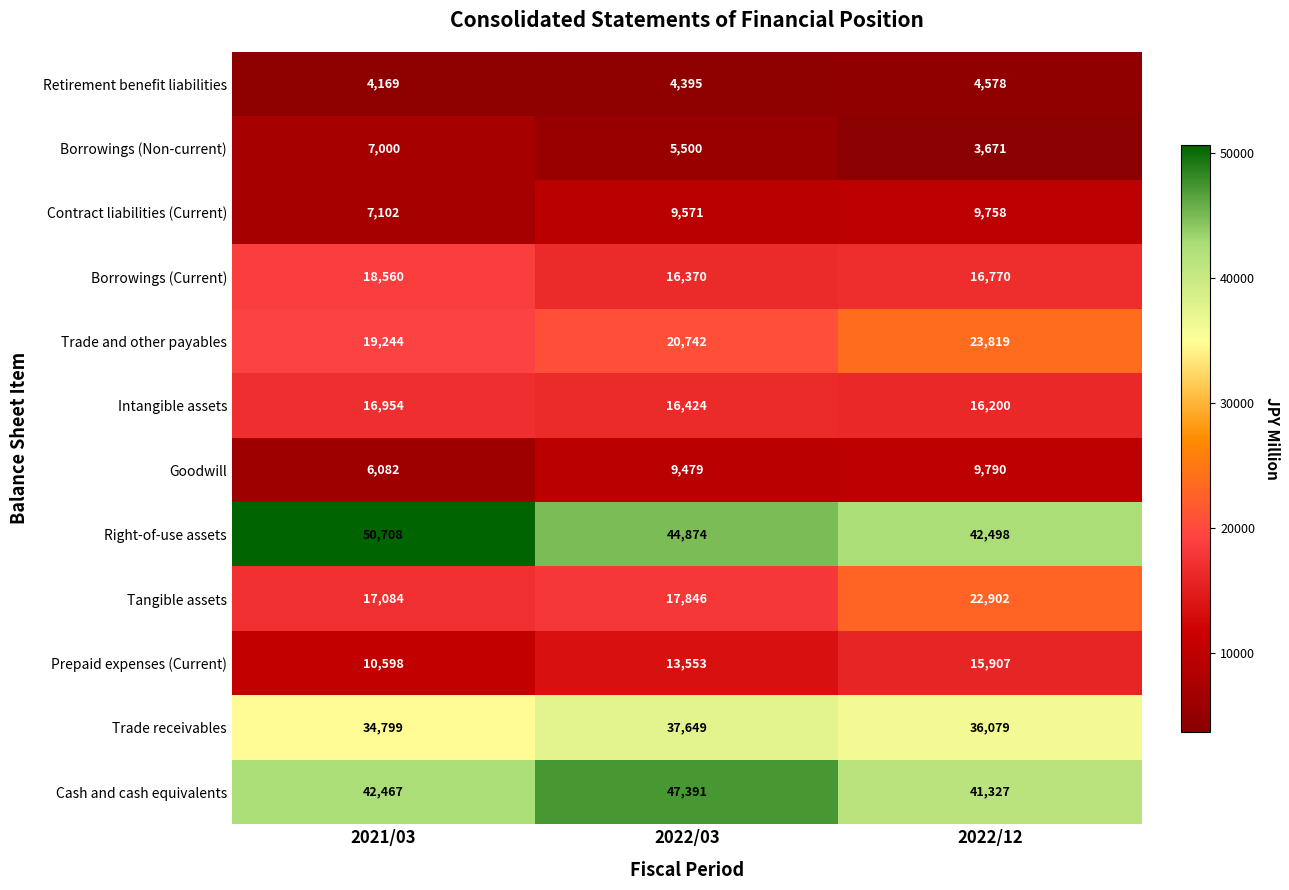

The value of Retirement benefit liabilities at 2022/03 is 4395. True or false?

True